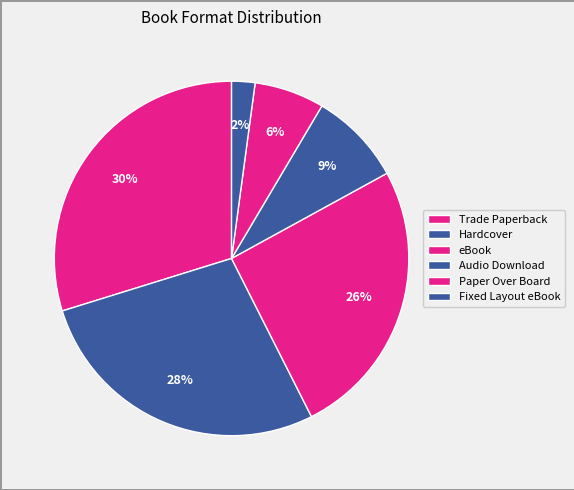

How many segments does this pie chart have?

6